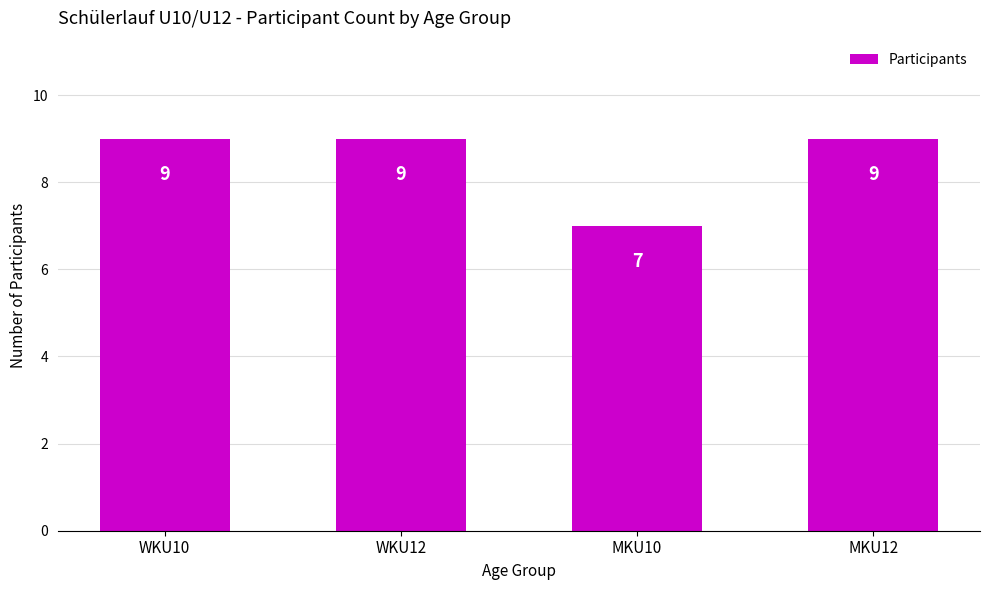

What is the ratio of the value at WKU10 to the value at WKU12?

1.0